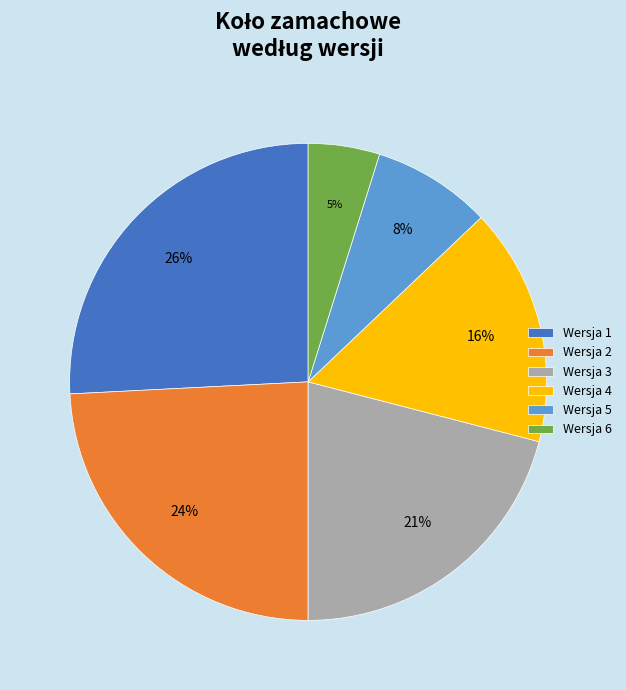

How many segments does this pie chart have?

6